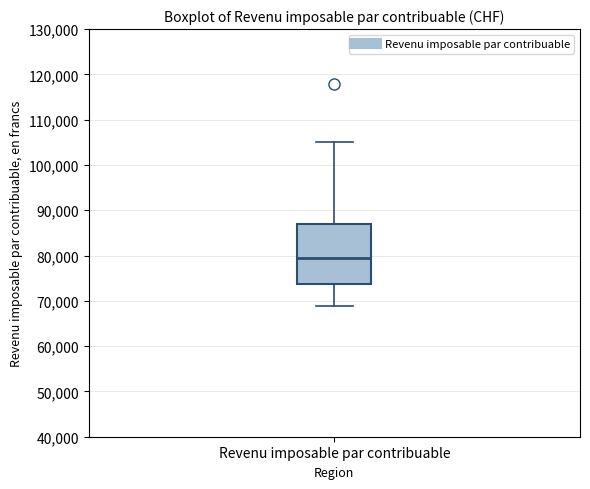

Read this box plot against the y-axis: the position of the median line, the range covered by the box, and the ends of both whiskers. The values are not printed on the chart, so give them approximately, as read against the axis.

median 80000, box 74000 to 87000, whiskers 69000 to 105000